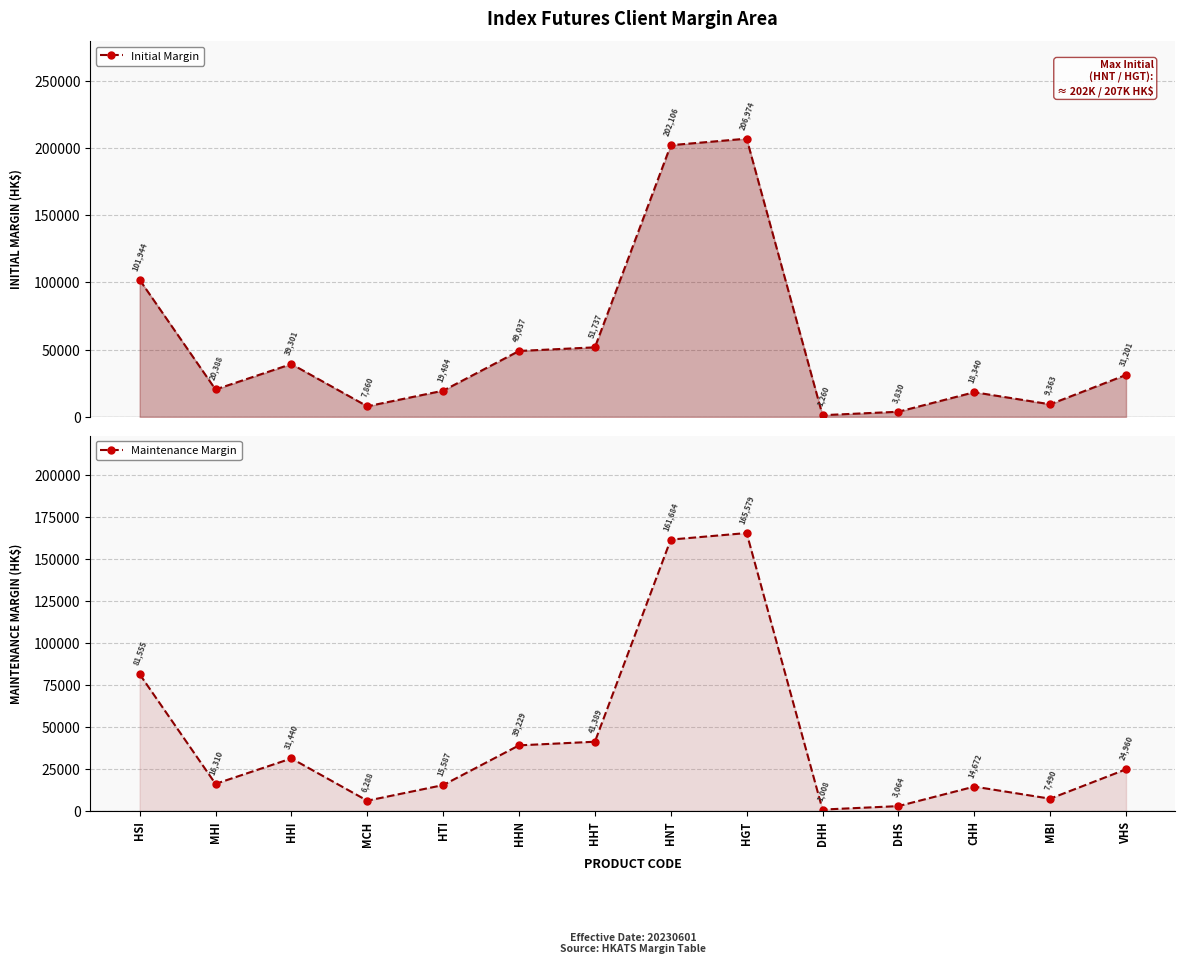

What is the difference between the second highest and minimum values in the Maintenance series?

160676